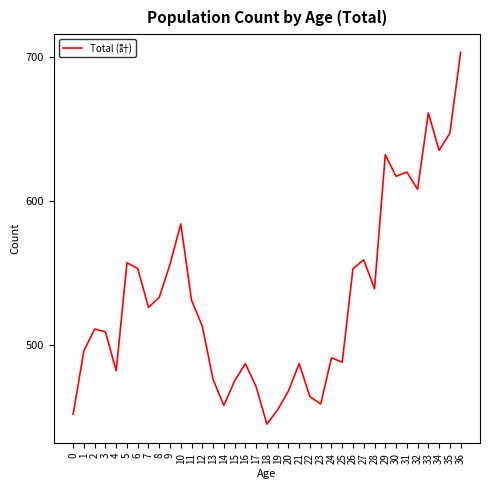

Is it true that the value at 17 is 802?

False